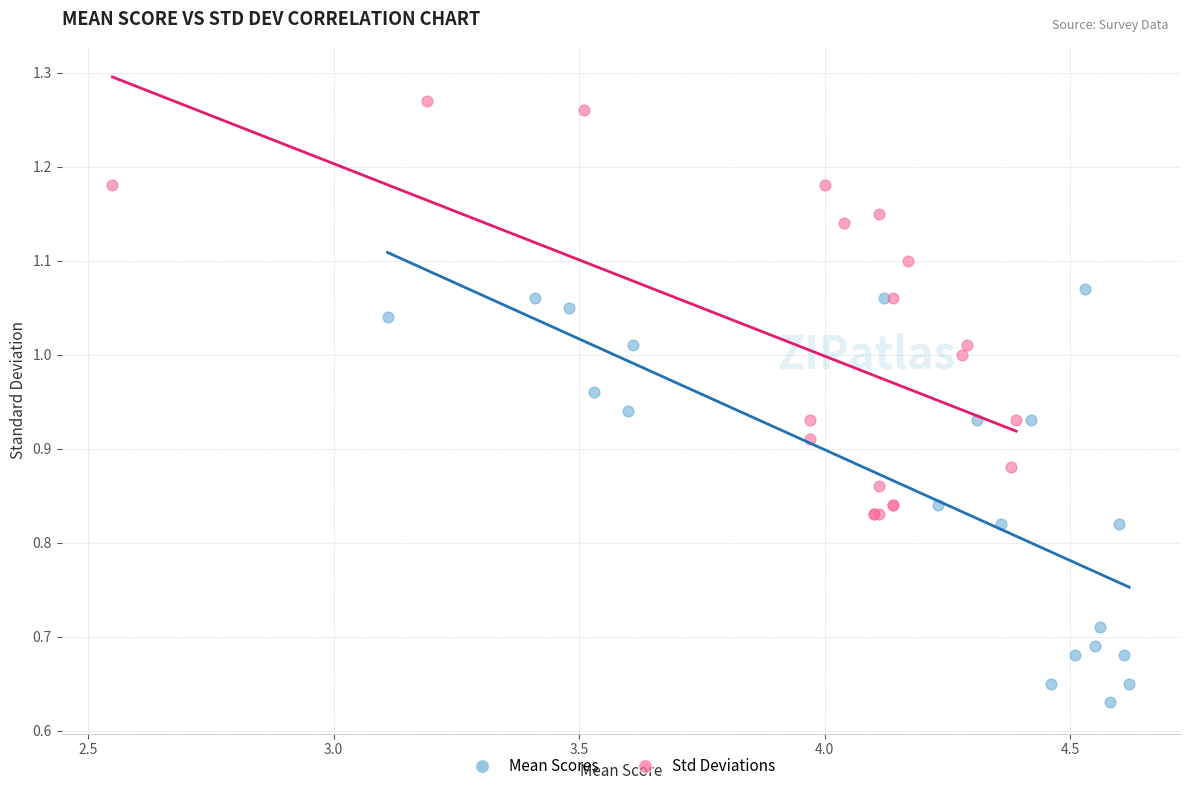

Which series reaches the maximum Y coordinate?

Std Deviations